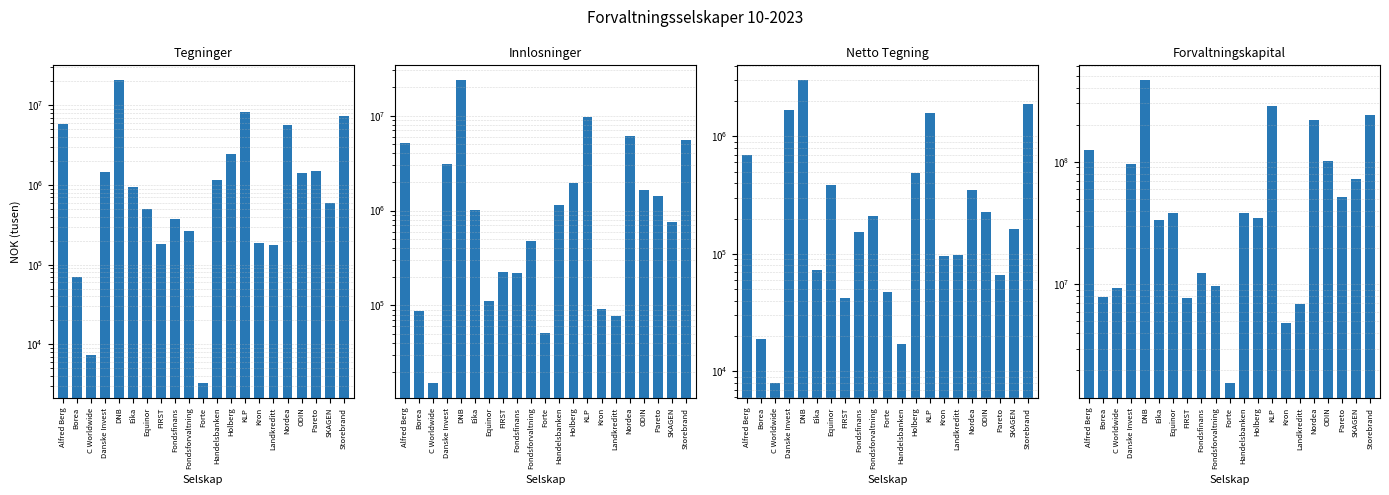

What is the label of the 17th bar from the left?

Nordea